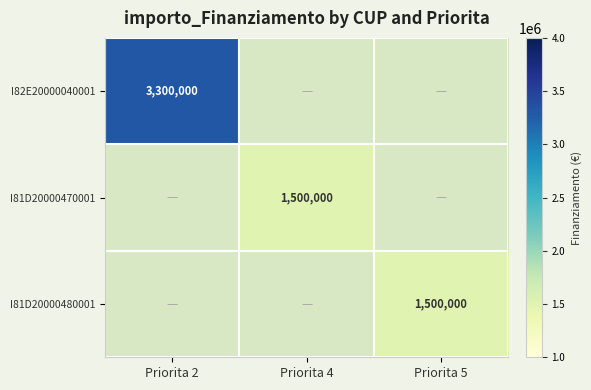

At which category does the chart reach its minimum across all series?

Priorita 4